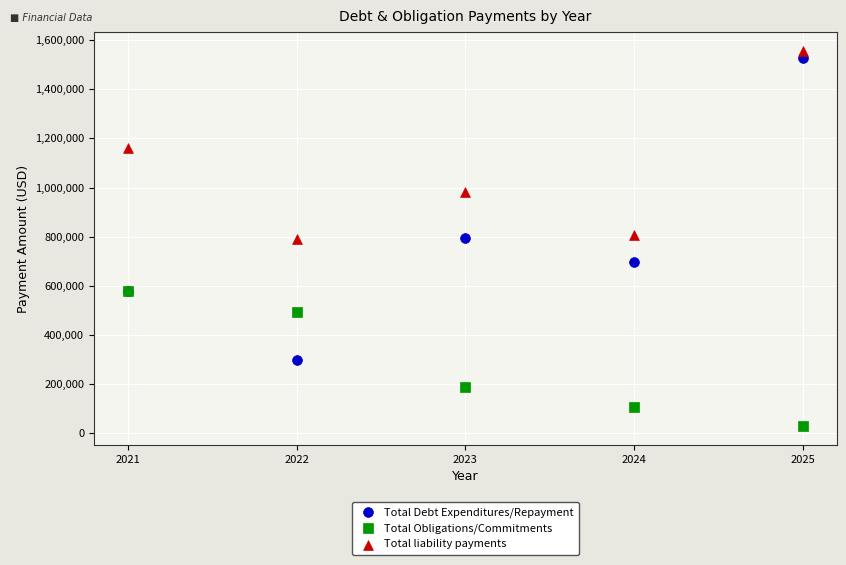

In the Total Debt Expenditures/Repayment series, what Y value is closest to 911650?

792800